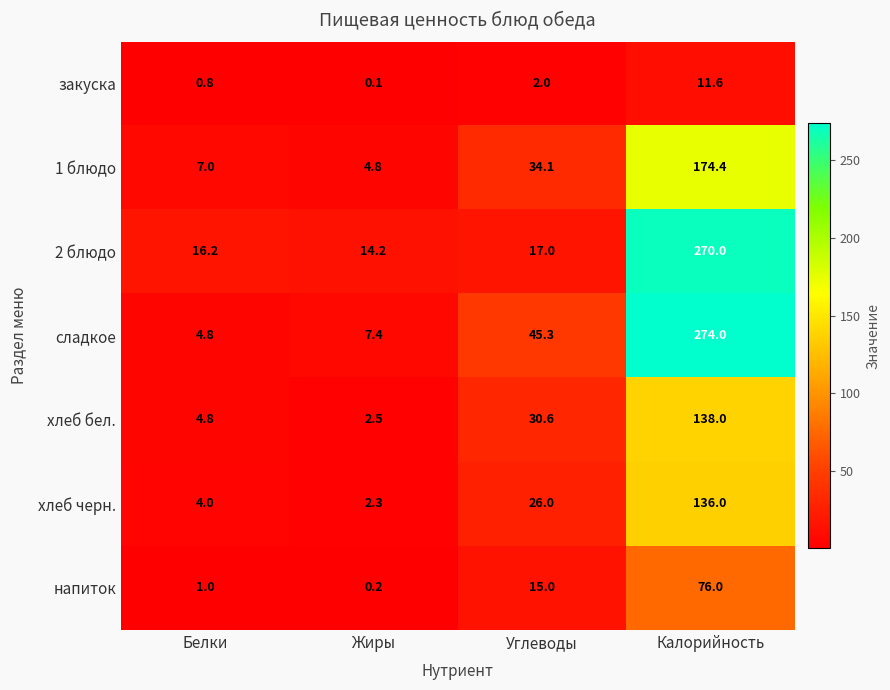

The value of закуска at Белки is 0.8. True or false?

True